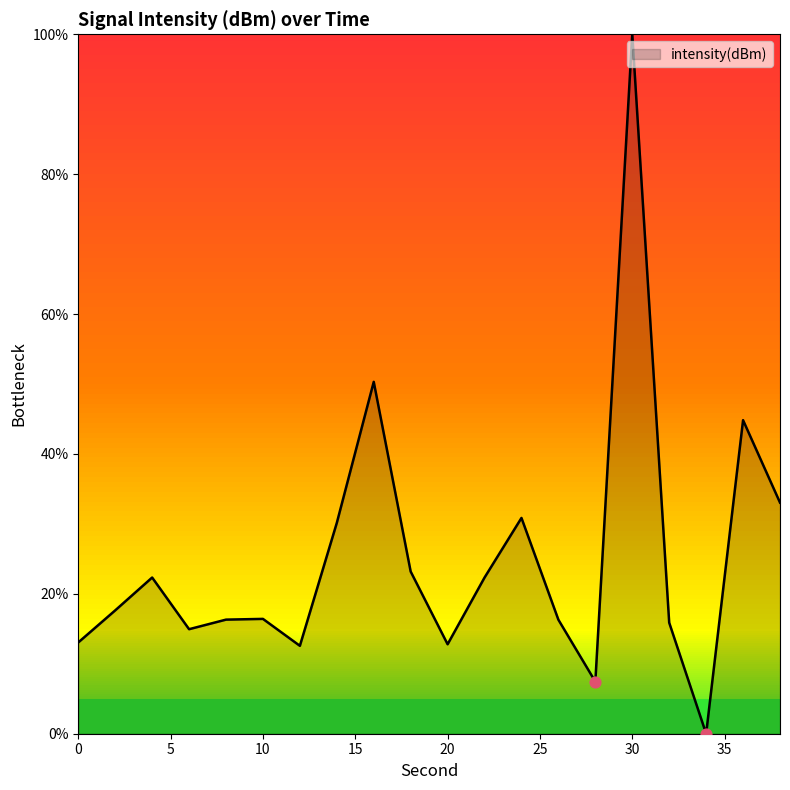

What is the maximum value shown in the chart?

100.0